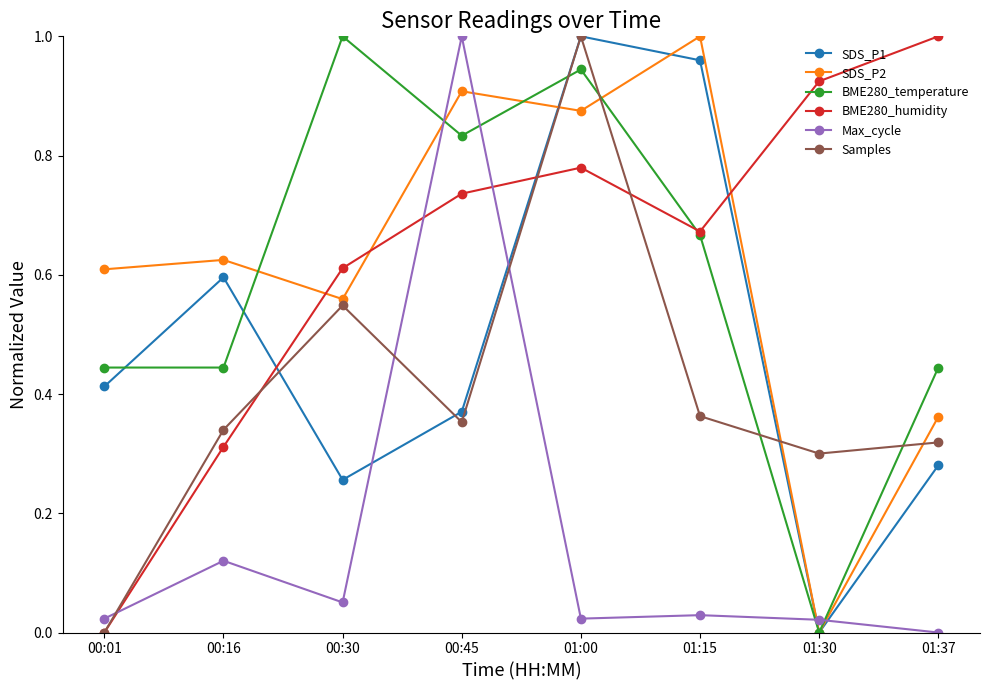

Is it true that SDS_P1 equals 0.5 at 00:45?

False